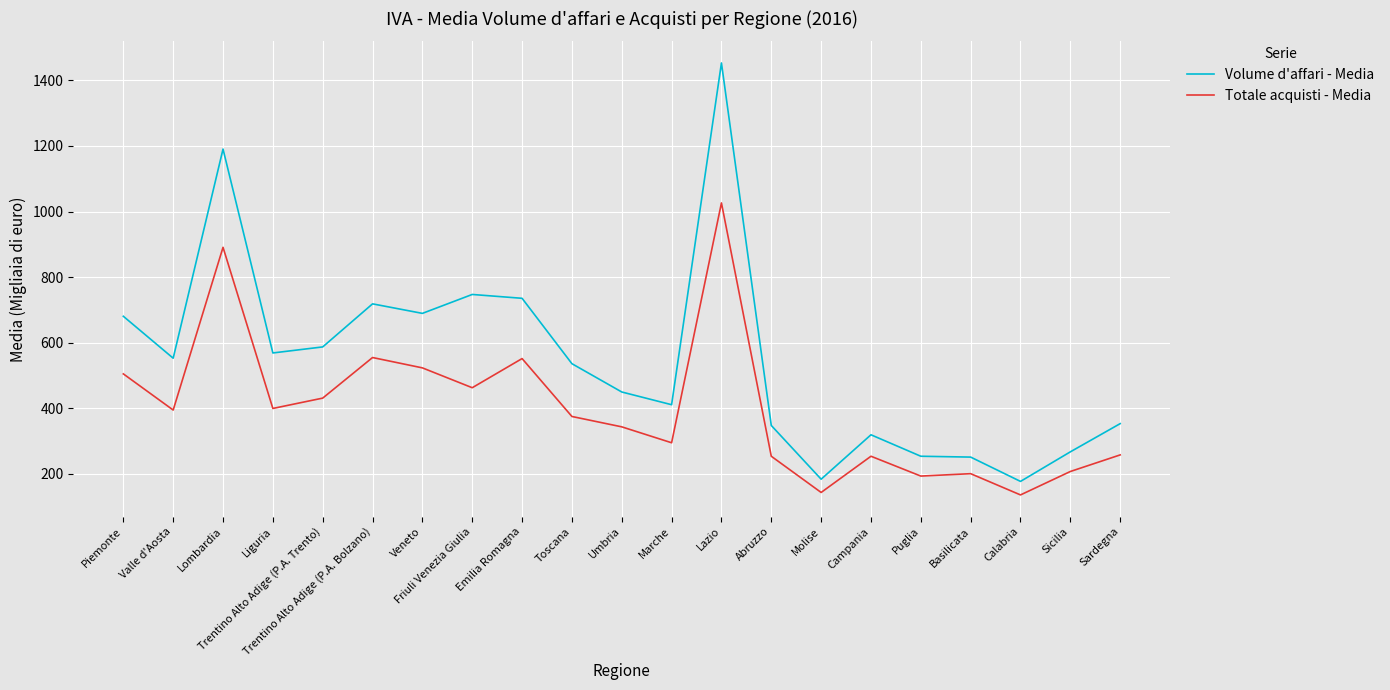

True or false: Totale acquisti - Media and Volume d'affari - Media cross at least once.

False